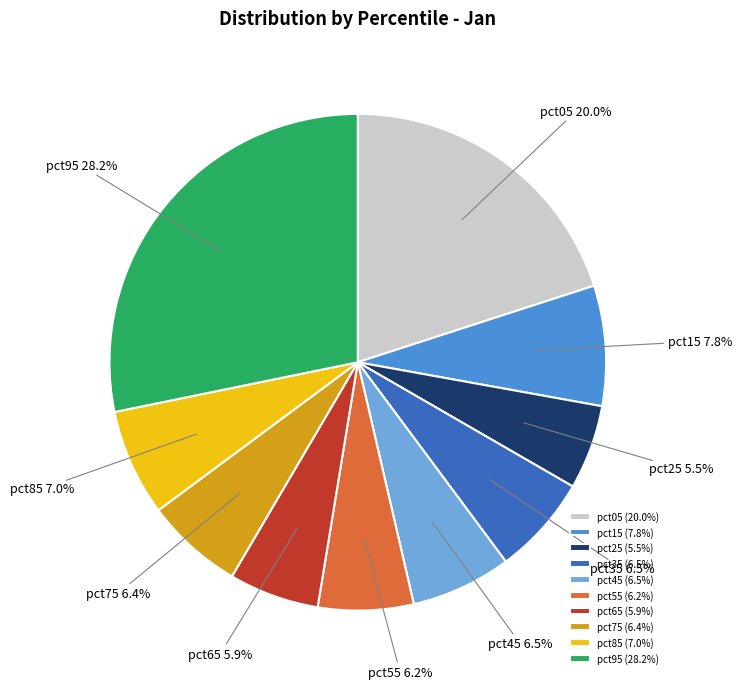

Do pct75 and pct05 together represent more than half of the pie?

No